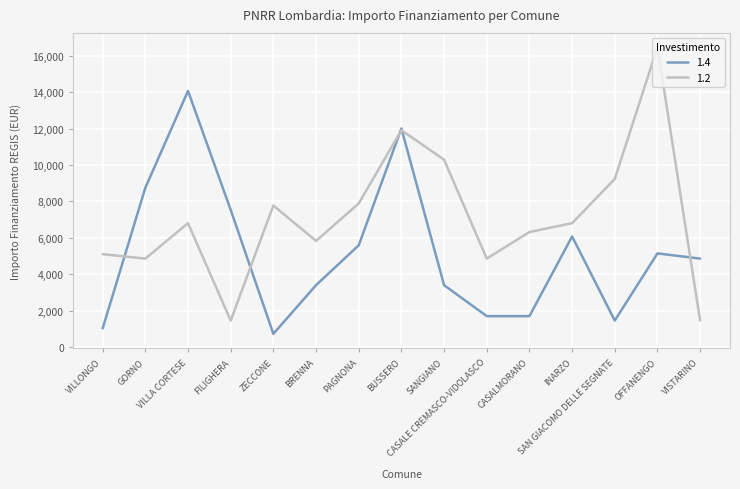

List the series in order of their overall mean, highest first.

1.2, 1.4